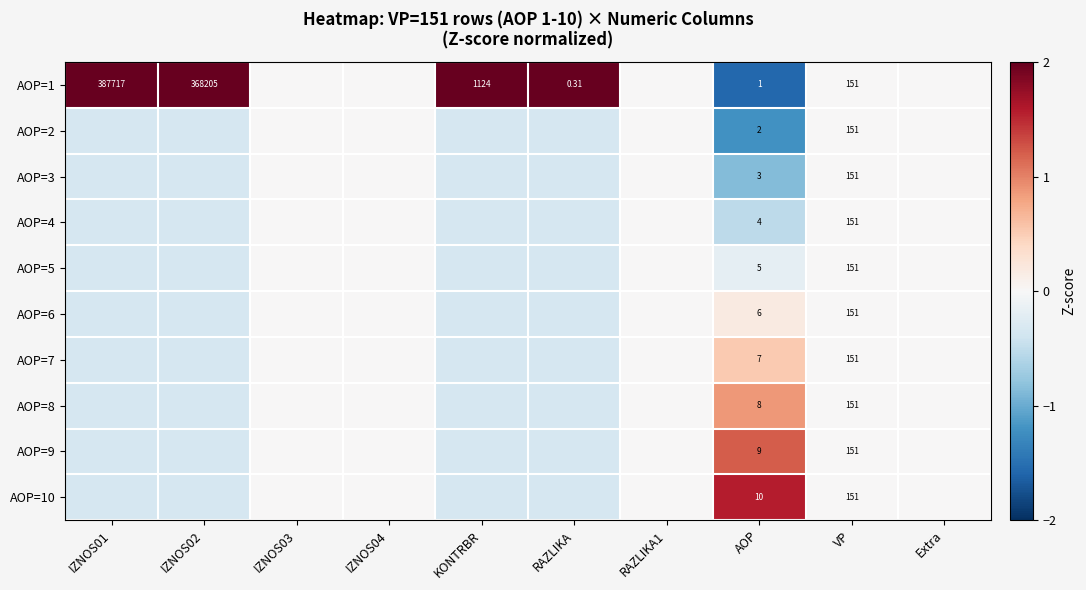

Is the value of AOP=1 at RAZLIKA greater than the value of AOP=9 at VP?

No